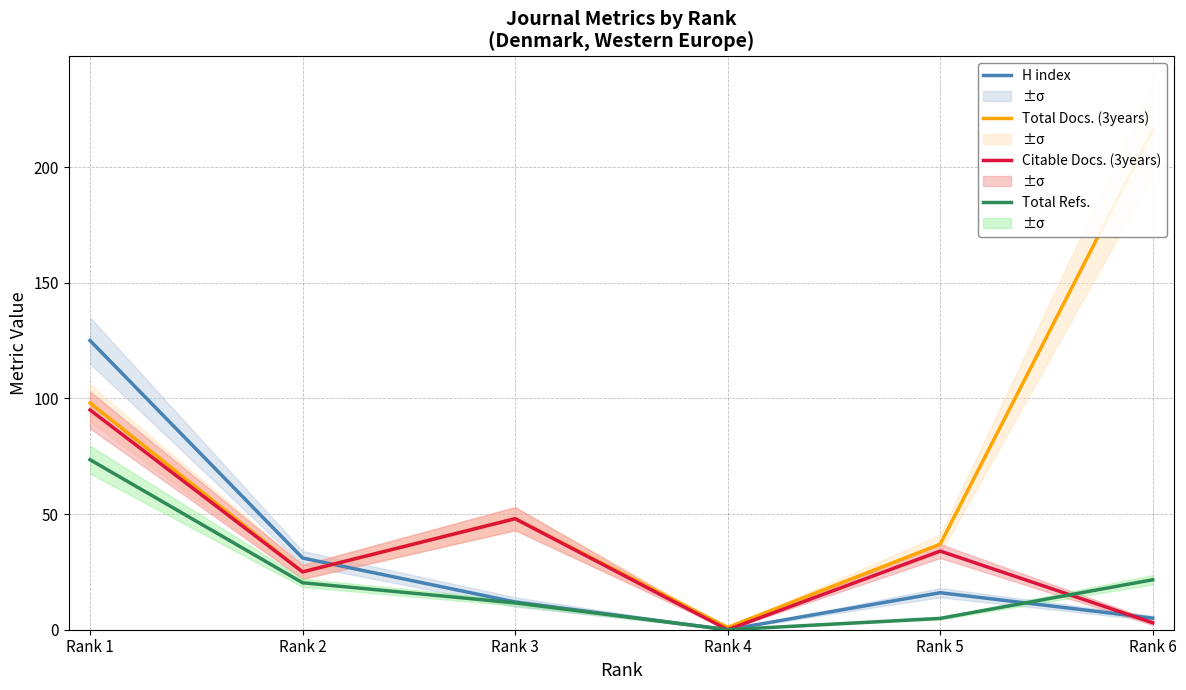

Where is the first local minimum for Total Docs. (3years)?

Rank 2